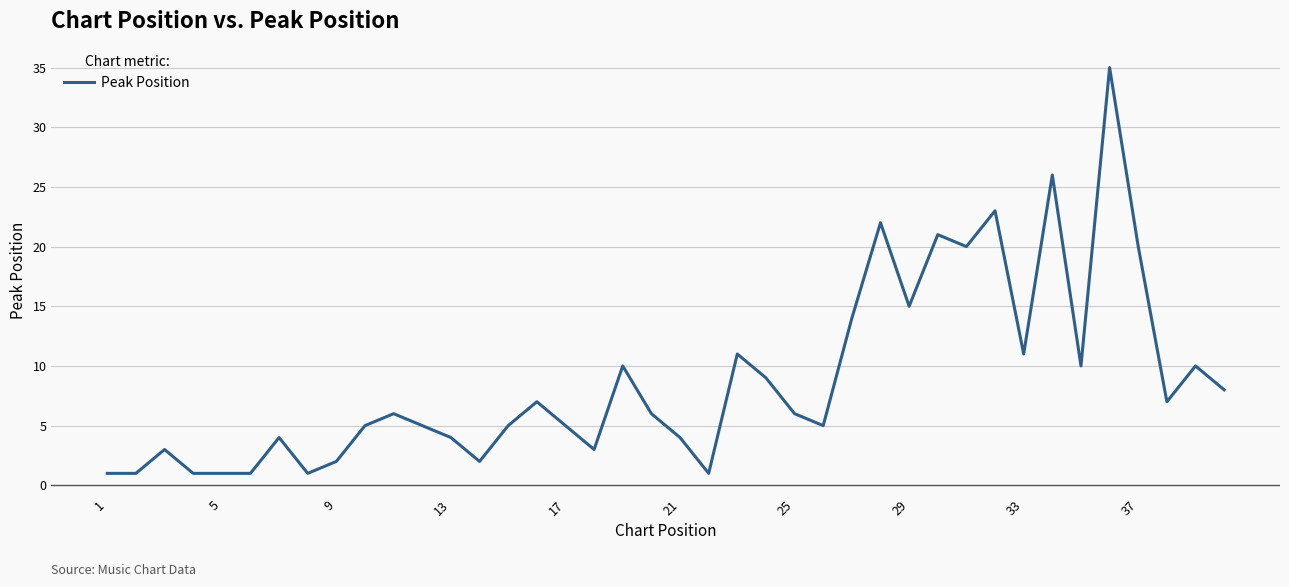

What is the greatest value displayed?

35